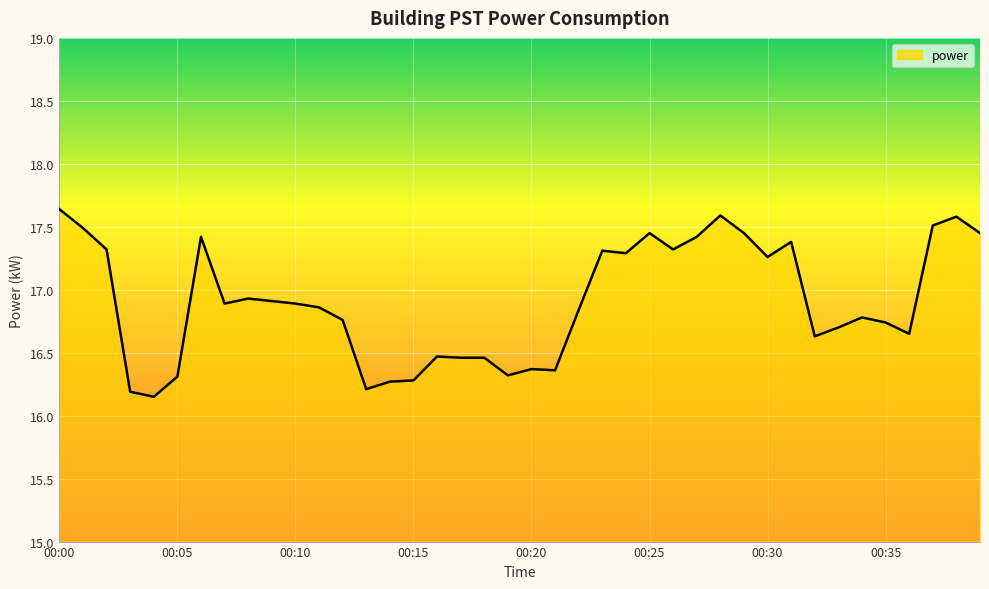

What is the greatest value displayed?

17.6